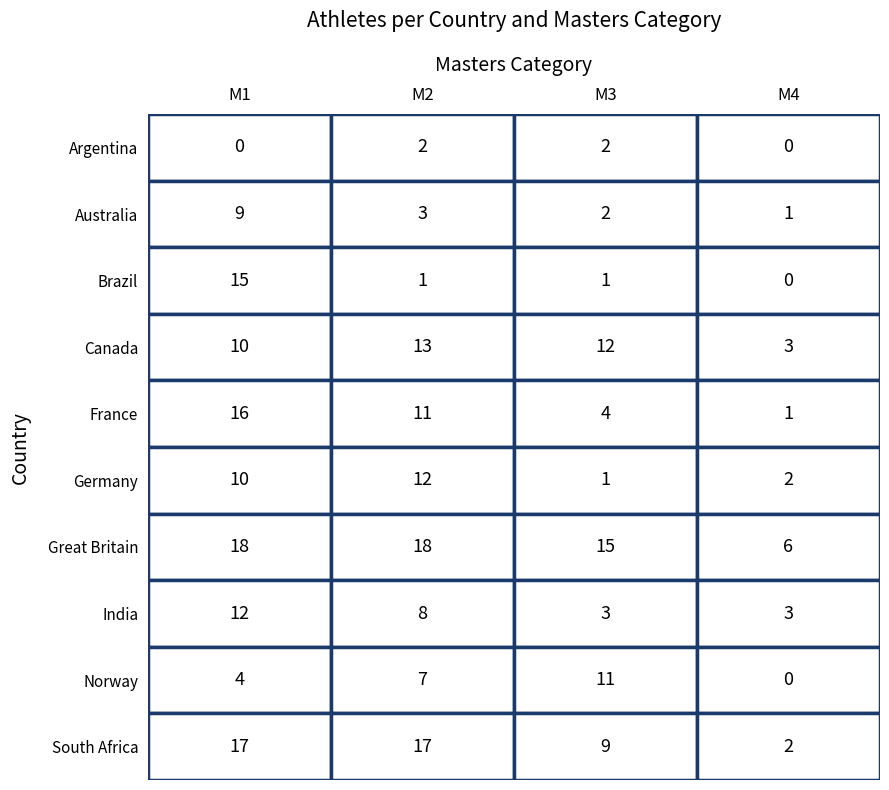

The Canada series shows 4 at M4. True or false?

False